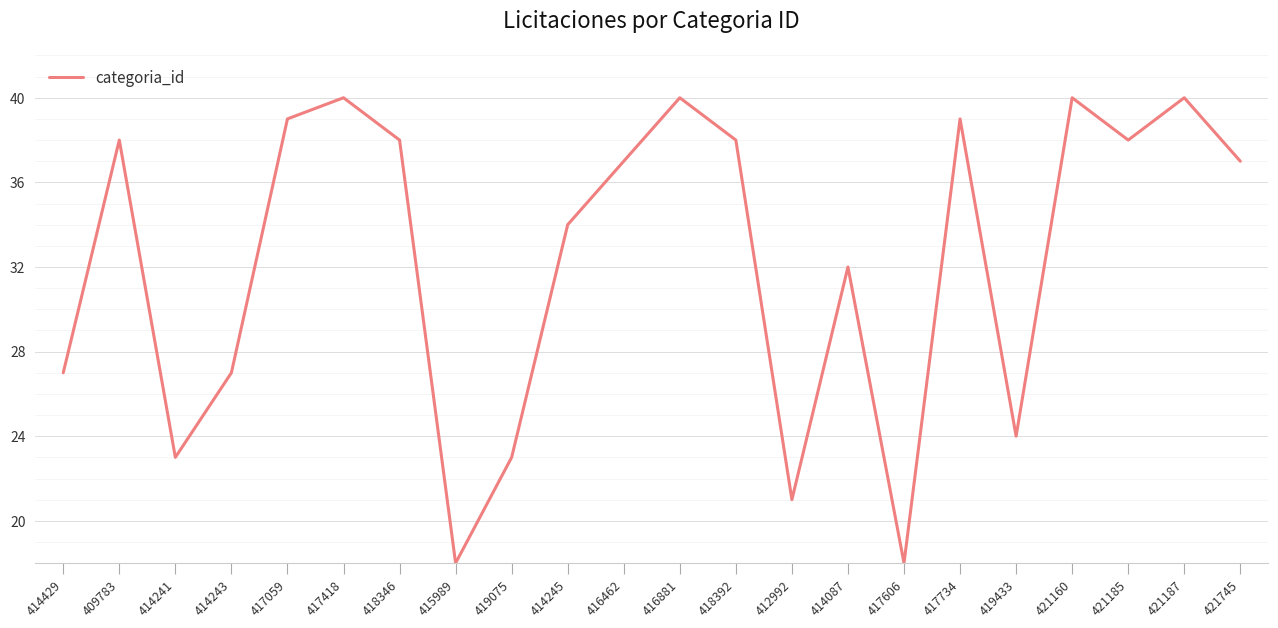

What is the maximum value shown in the chart?

40